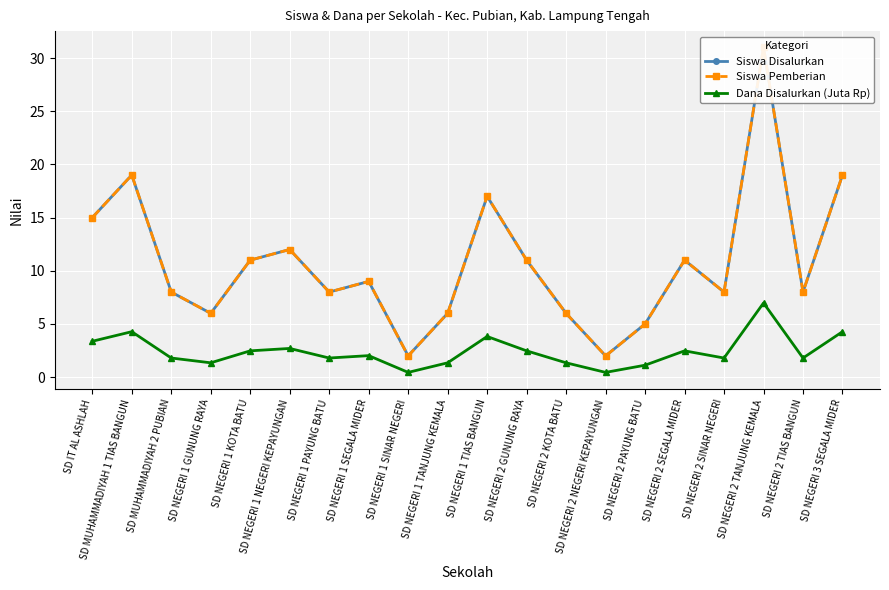

Where does the Siswa Disalurkan series first go above 9?

SD IT AL ASHLAH